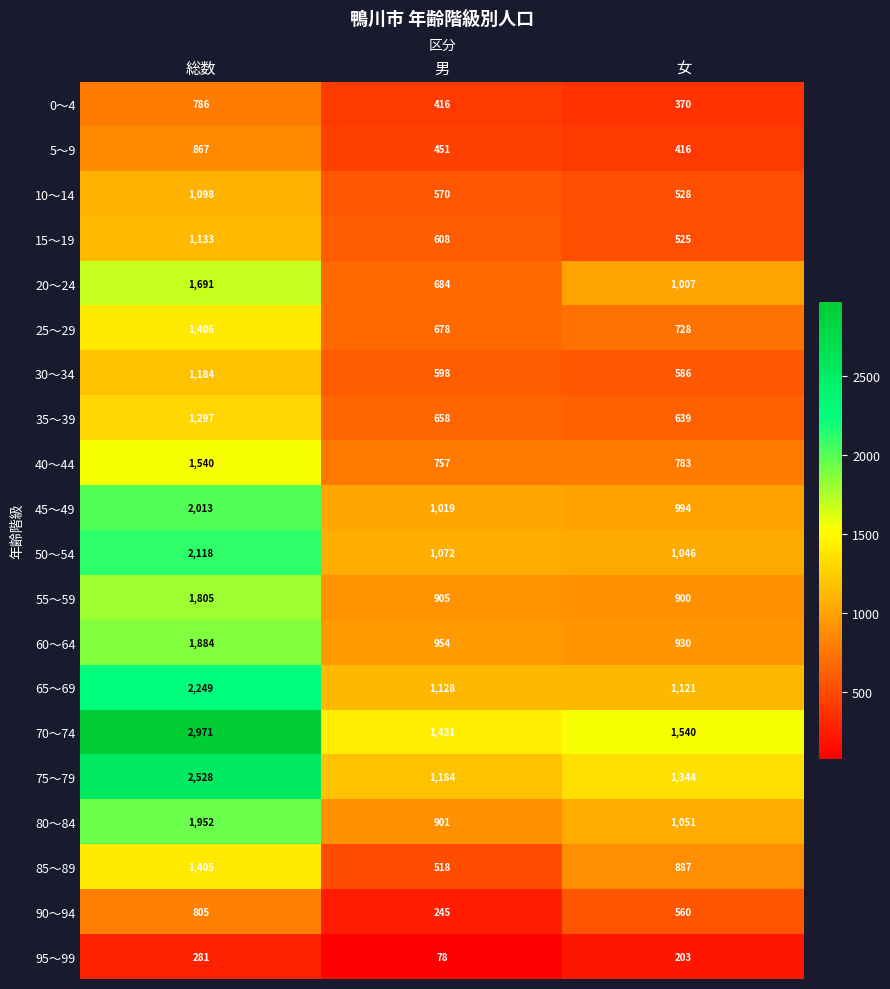

At how many categories does at least one series exceed 2851?

1